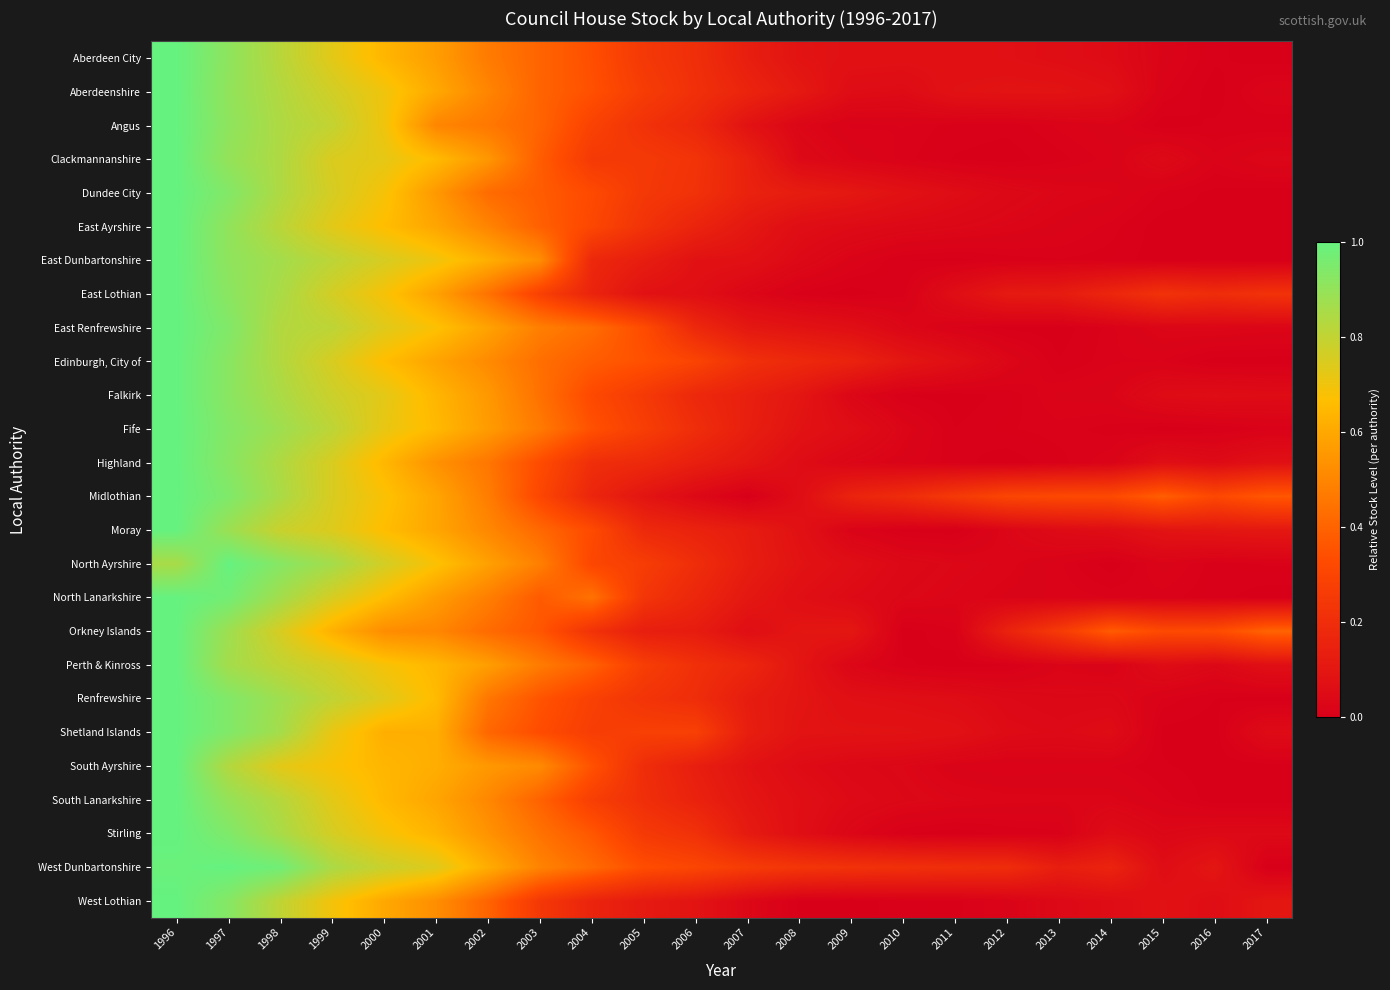

At how many categories does at least one series exceed 0?

22